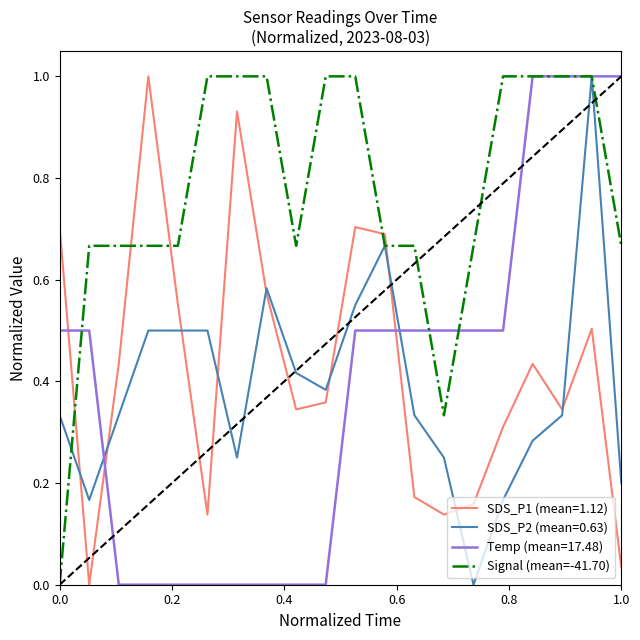

What is the greatest value displayed?

1.0